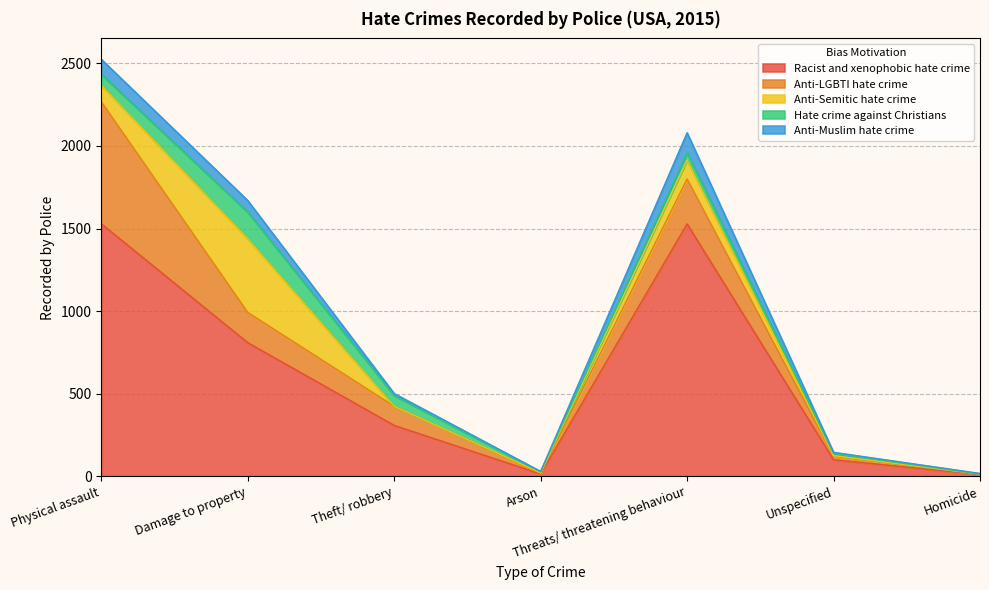

True or false: Anti-Muslim hate crime and Hate crime against Christians intersect in this chart.

True